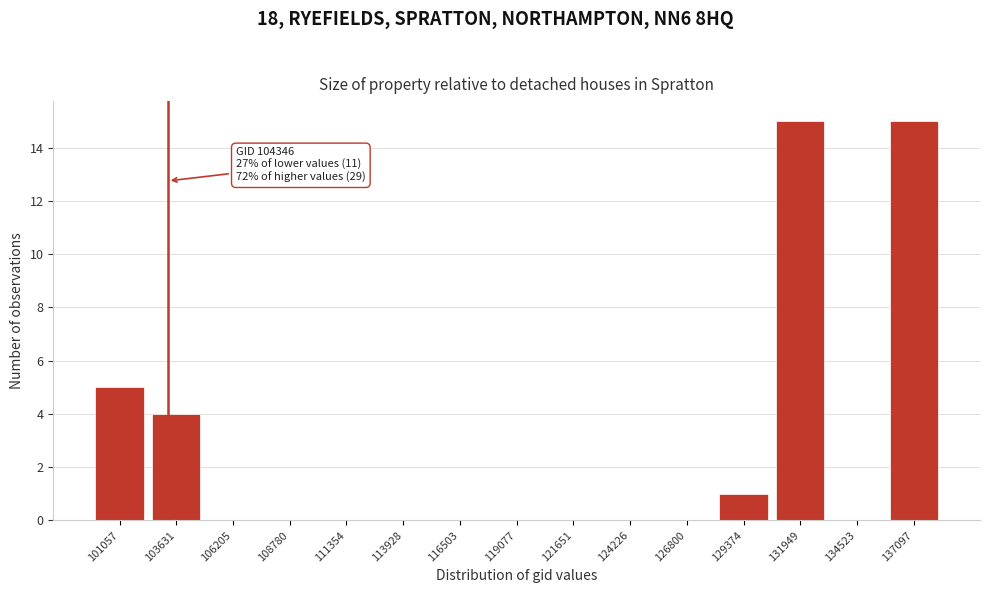

Reading left to right, list all the values displayed in this chart.

101057=5	103631=4	106205=0	108780=0	111354=0	113928=0	116503=0	119077=0	121651=0	124226=0	126800=0	129374=1	131949=15	134523=0	137097=15